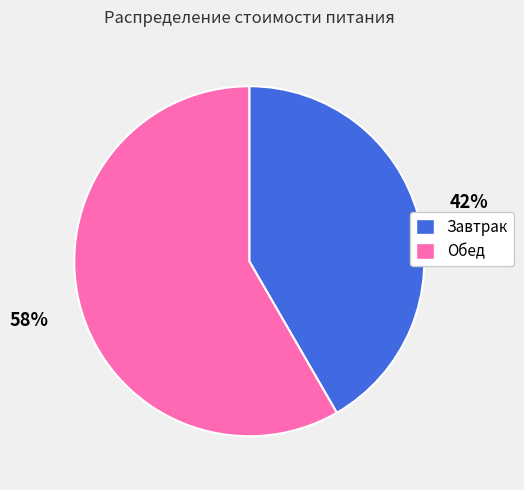

Count the number of slices in the pie.

2